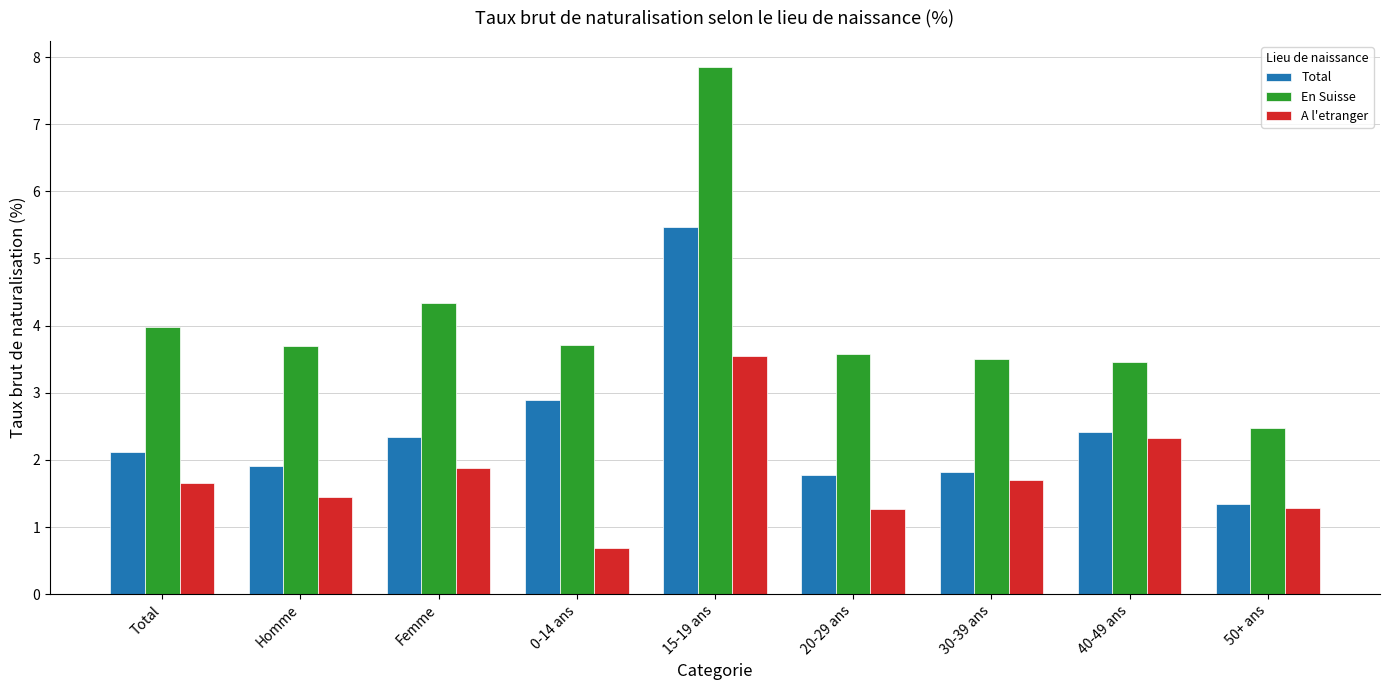

Where is A l'etranger nearest to the value 2?

Femme